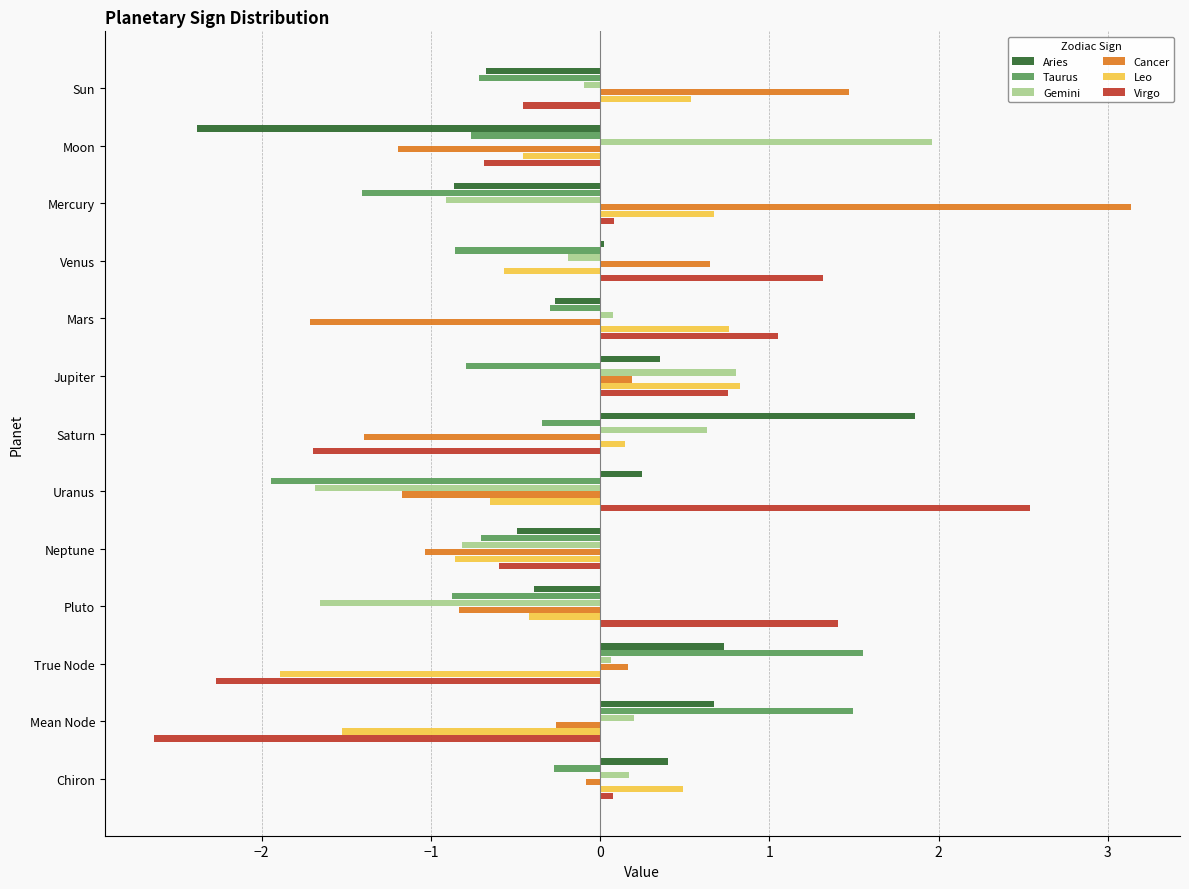

At which label is Leo closest to 0?

Saturn